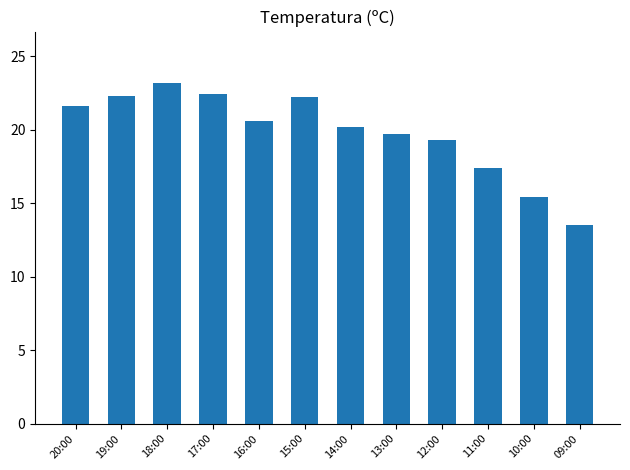

The value at 16:00 is 8.6. True or false?

False